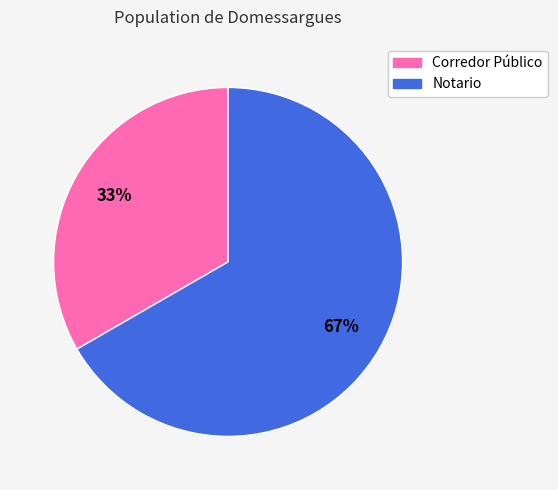

Approximately how many times larger is the value at Corredor Público compared to Notario?

0.5